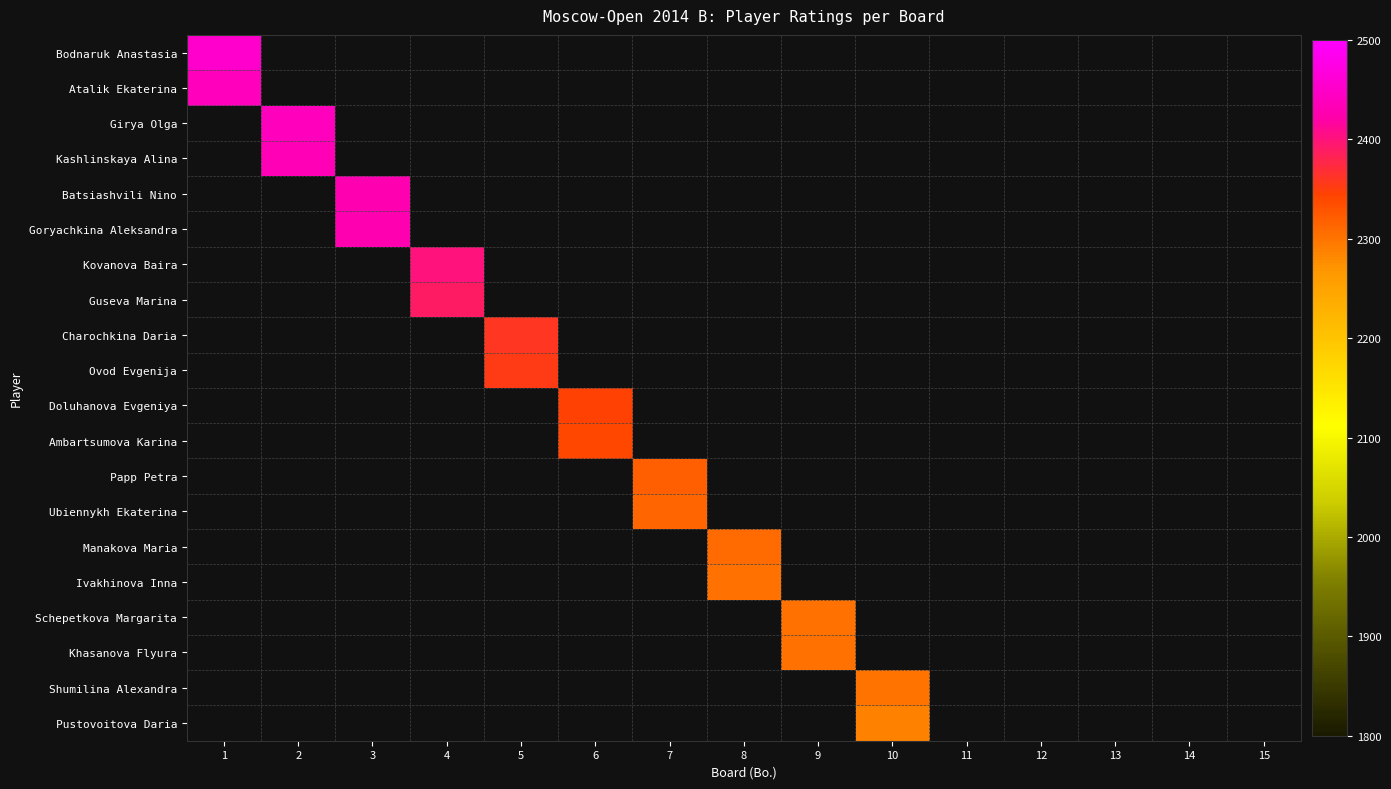

Rank the series by their maximum value, from highest to lowest.

Bodnaruk Anastasia, Atalik Ekaterina, Girya Olga, Kashlinskaya Alina, Batsiashvili Nino, Goryachkina Aleksandra, Kovanova Baira, Guseva Marina, Charochkina Daria, Ovod Evgenija, Doluhanova Evgeniya, Ambartsumova Karina, Papp Petra, Ubiennykh Ekaterina, Manakova Maria, Ivakhinova Inna, Schepetkova Margarita, Khasanova Flyura, Shumilina Alexandra, Pustovoitova Daria